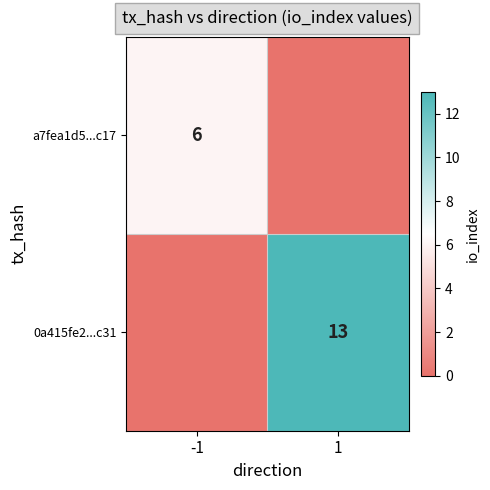

Is the value of 0a415fe2...c31 at 1 greater than the value of a7fea1d5...c17 at -1?

Yes